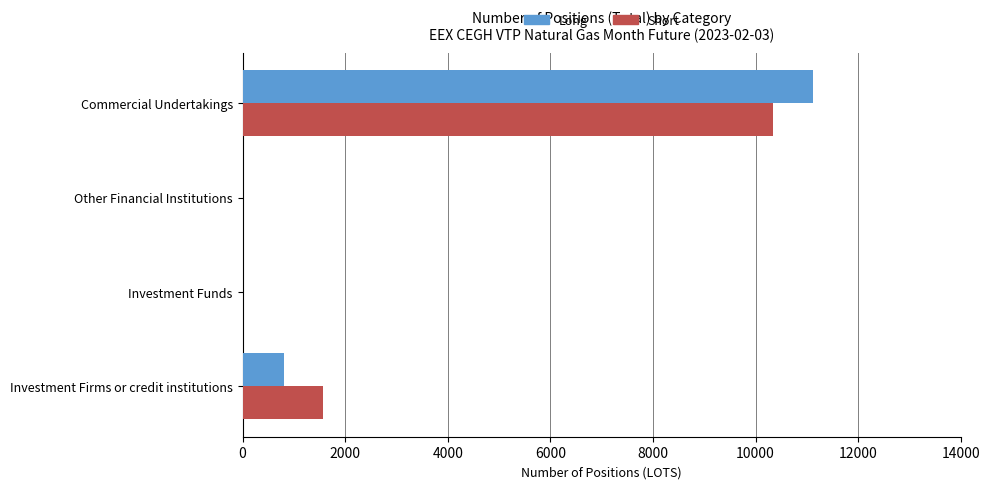

At which category is the sum across all series the highest?

Commercial Undertakings